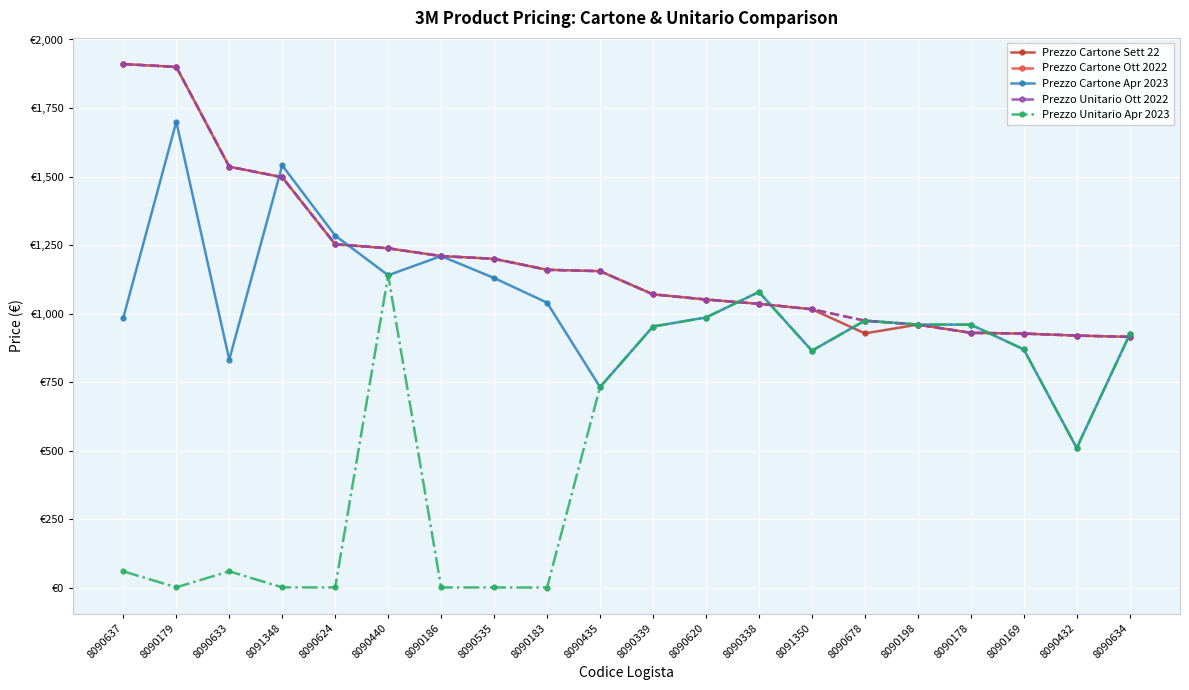

At which category does Prezzo Cartone Sett 22 reach its first local peak?

8090198